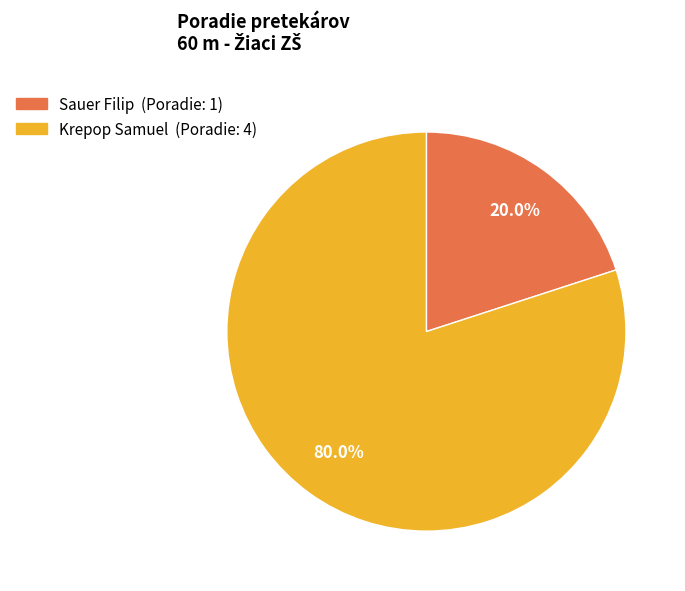

How many segments does this pie chart have?

2